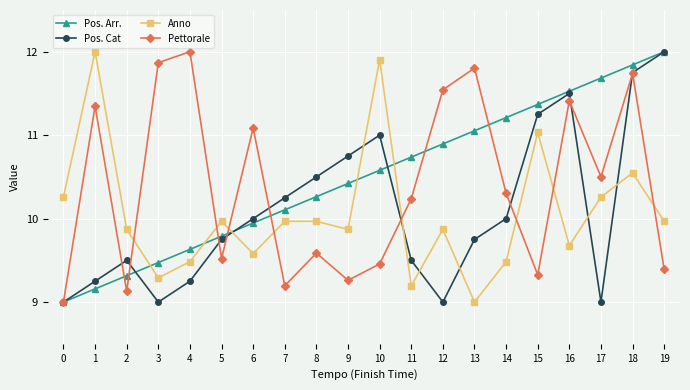

Is it true that Pettorale equals 12.0 at 4?

True